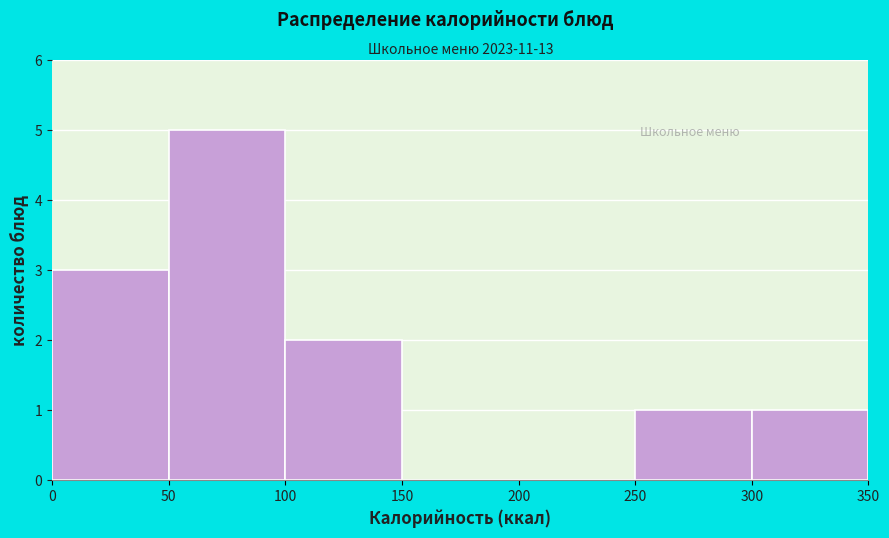

Reading left to right, list every bar in this chart as the range it spans on the x-axis followed by its height. The values are not printed on the chart, so give them approximately, as read against the axis.

0 to 50: 3
50 to 100: 5
100 to 150: 2
150 to 200: 0
200 to 250: 0
250 to 300: 1
300 to 350: 1